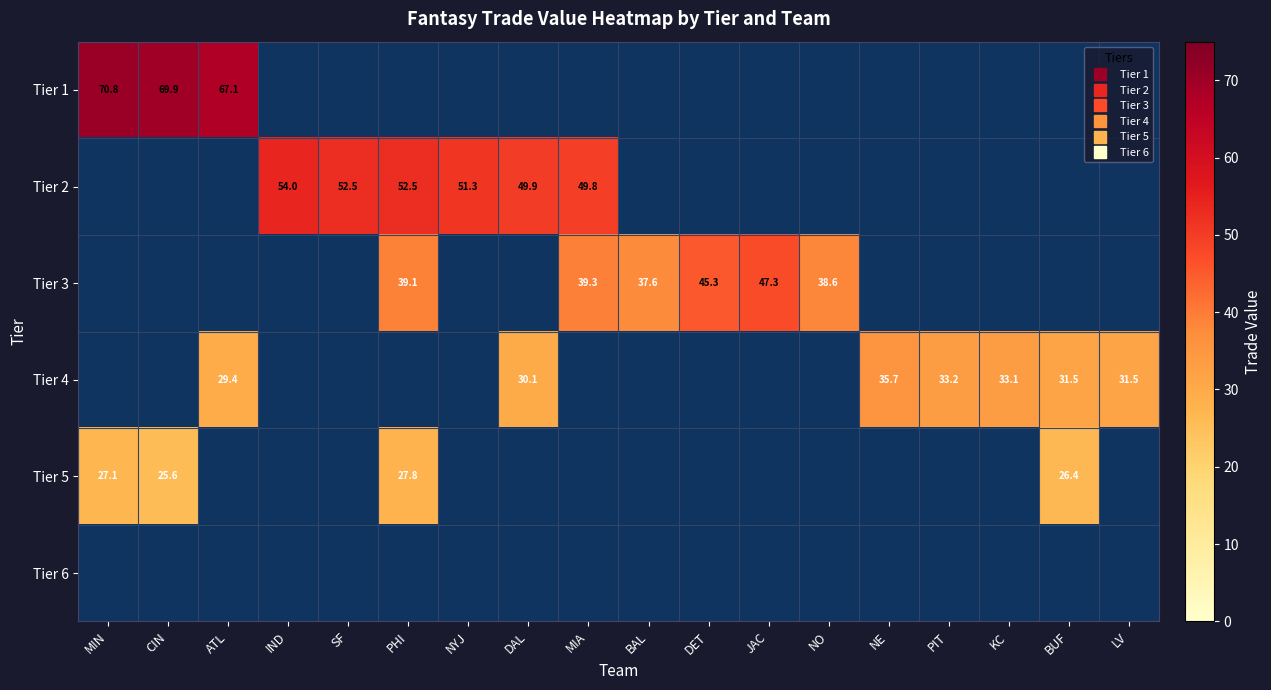

What is the minimum value shown in the chart?

25.6